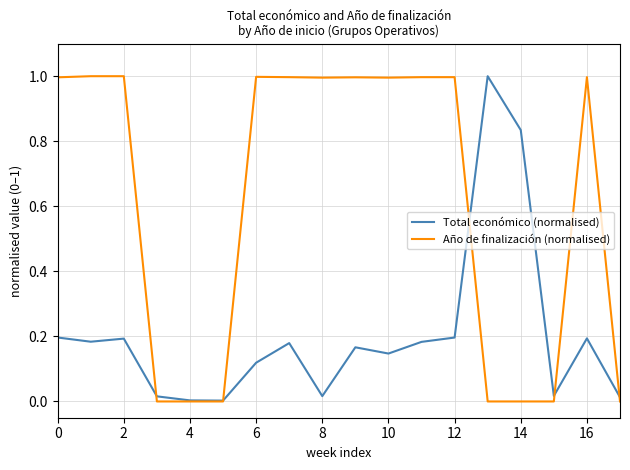

Which series has the largest total across all categories?

Año de finalización (normalised)